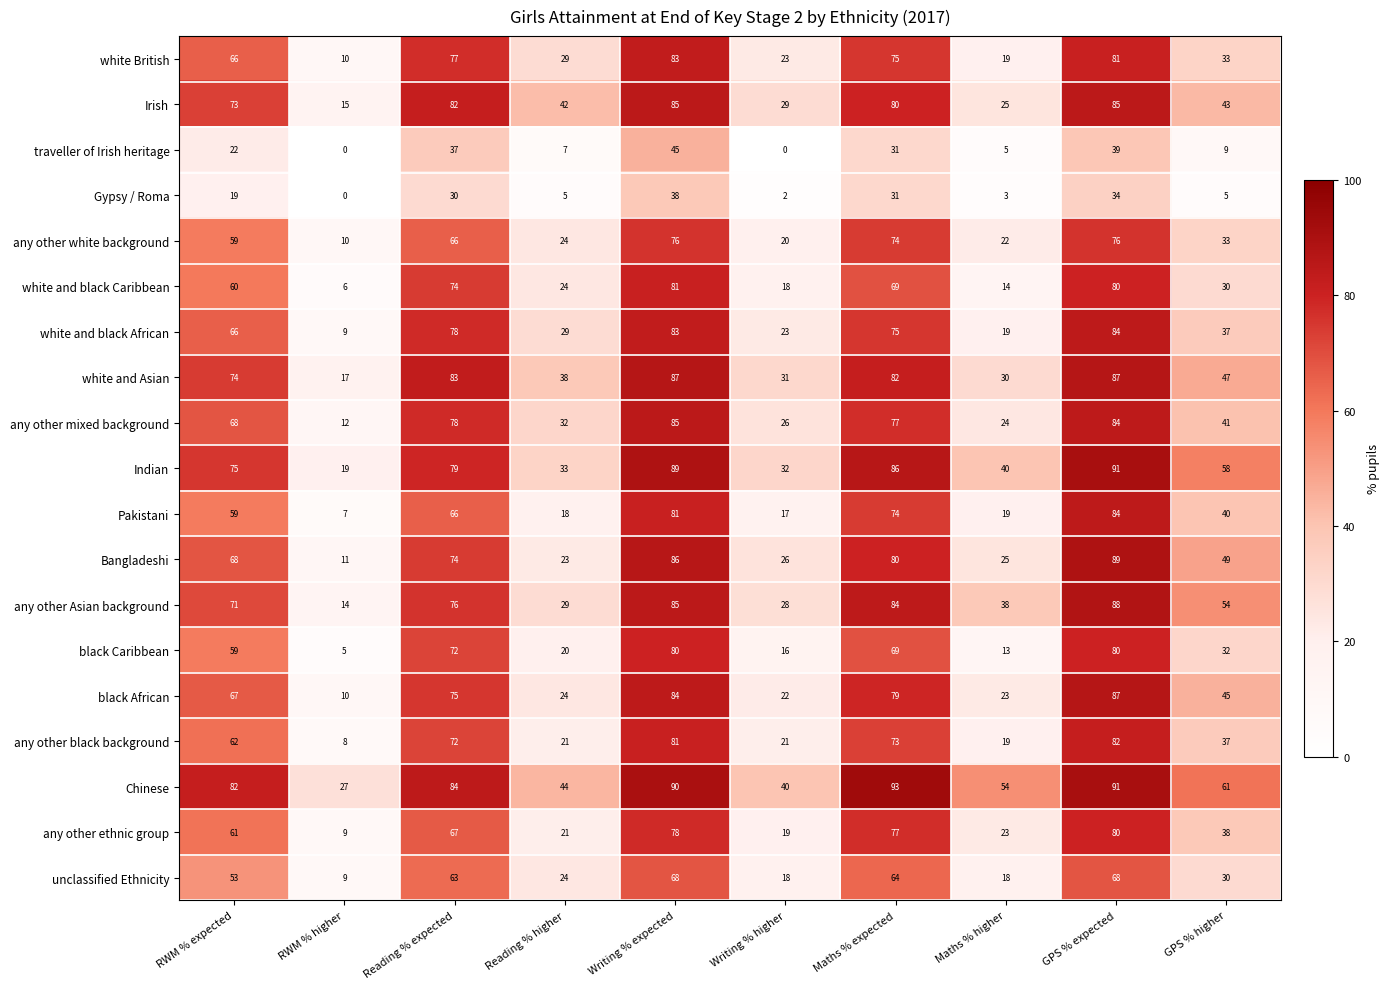

What is the total value across all series at GPS % expected?

1490